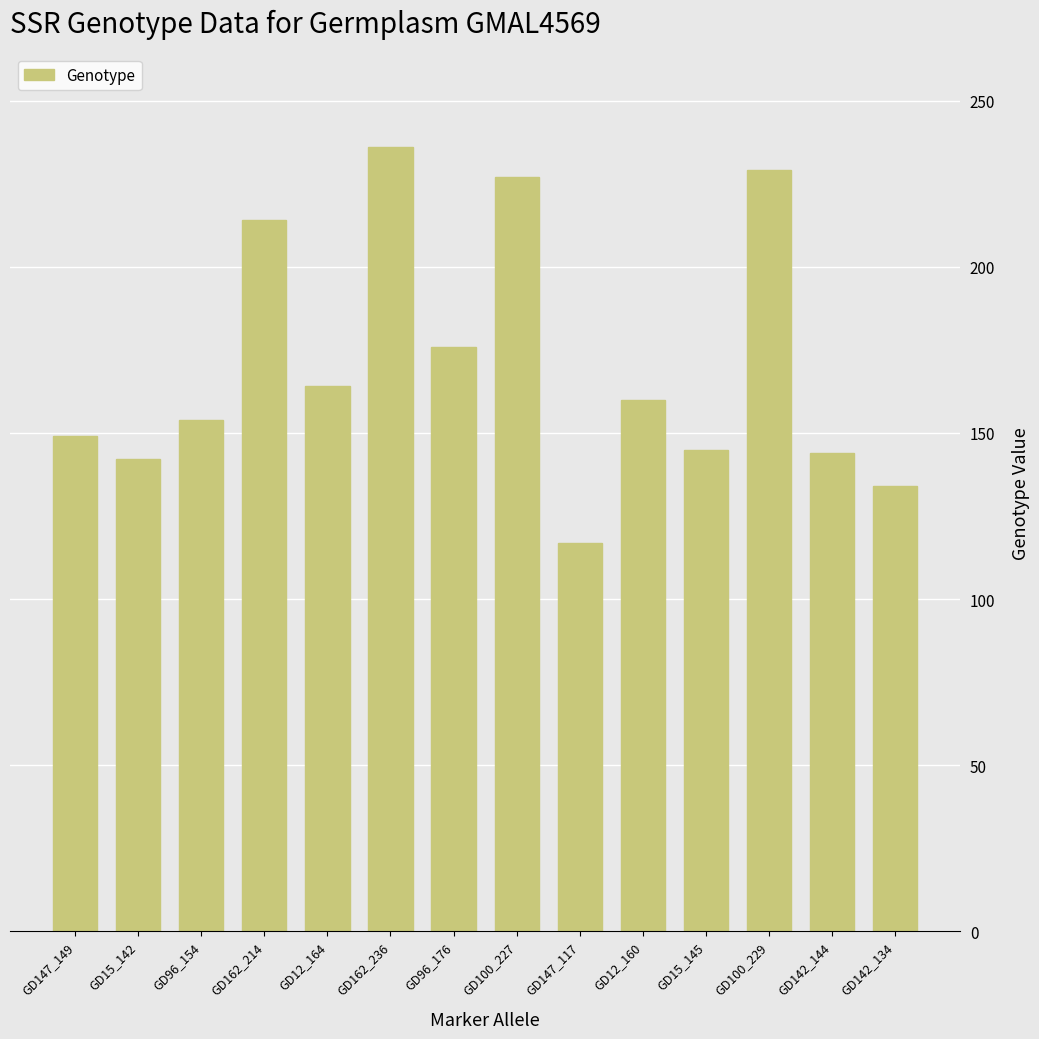

How many data points does each series have?

14